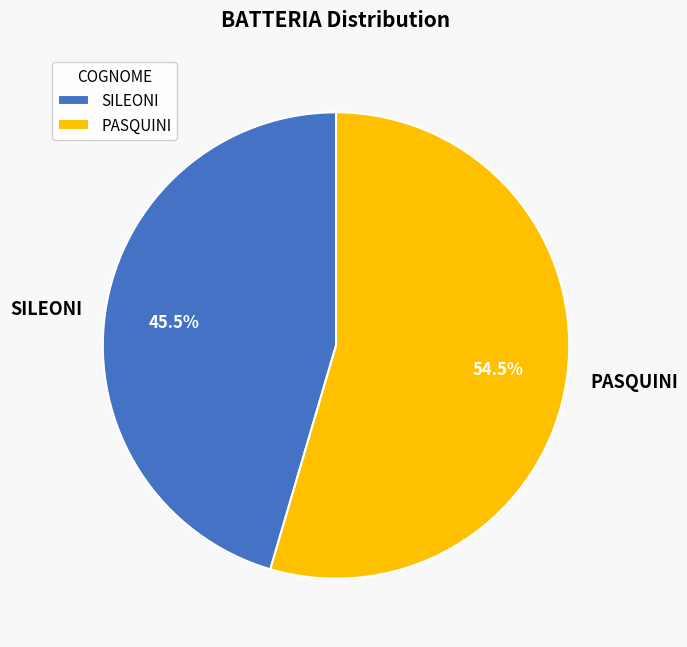

Between PASQUINI and SILEONI, which is larger?

PASQUINI